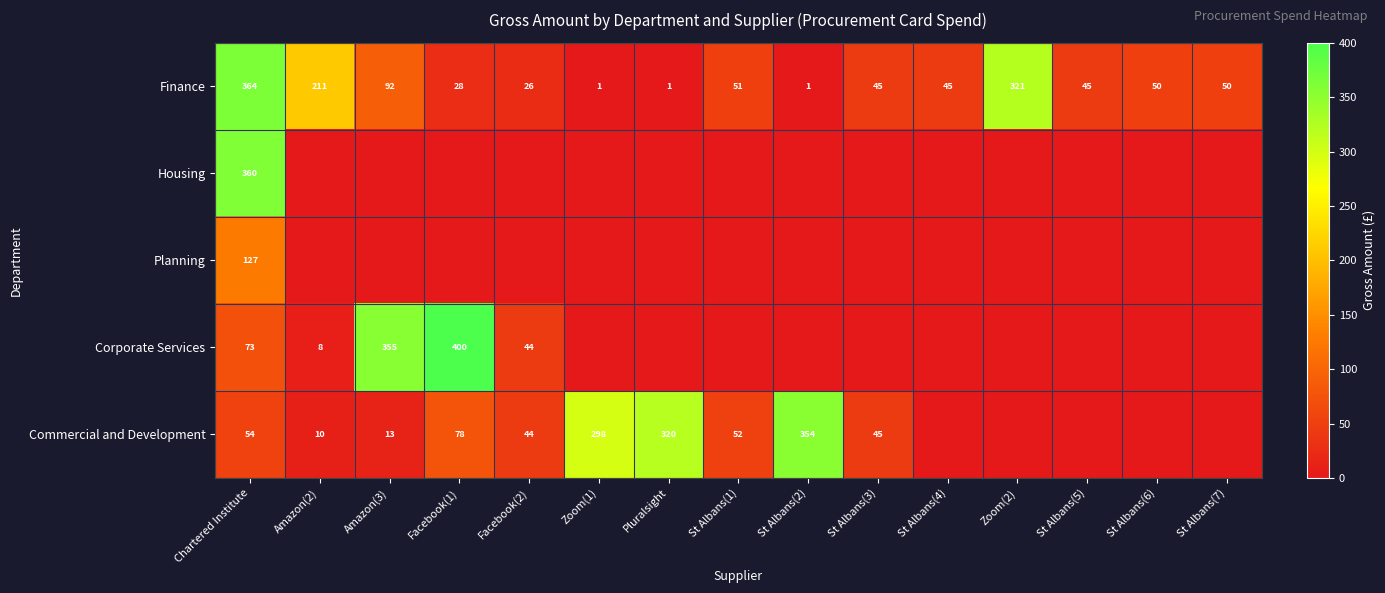

What is the difference between the Finance values at Zoom(2) and Facebook(1)?

293